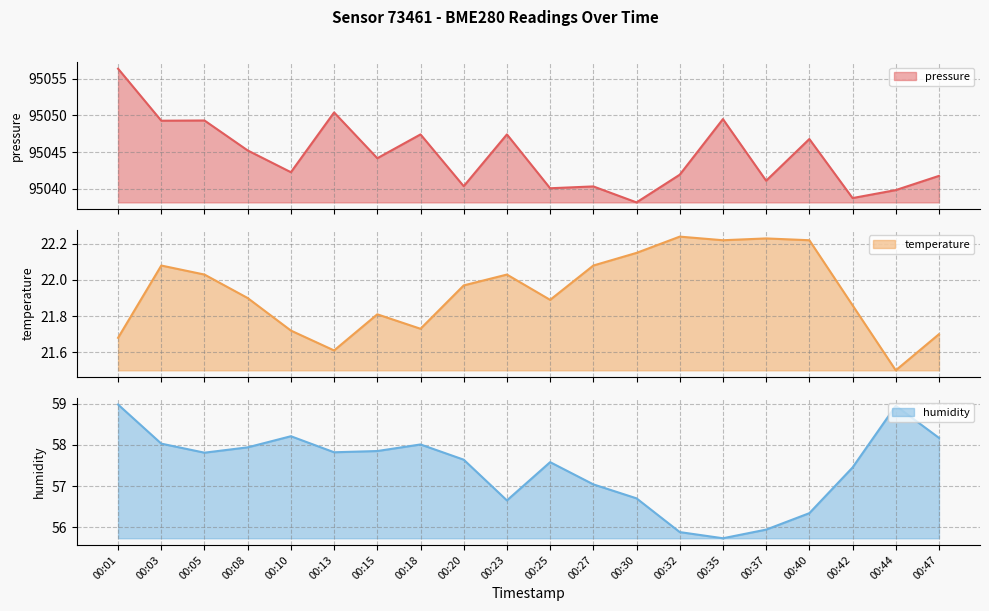

Is it true that pressure equals 95056.4 at 00:01?

True